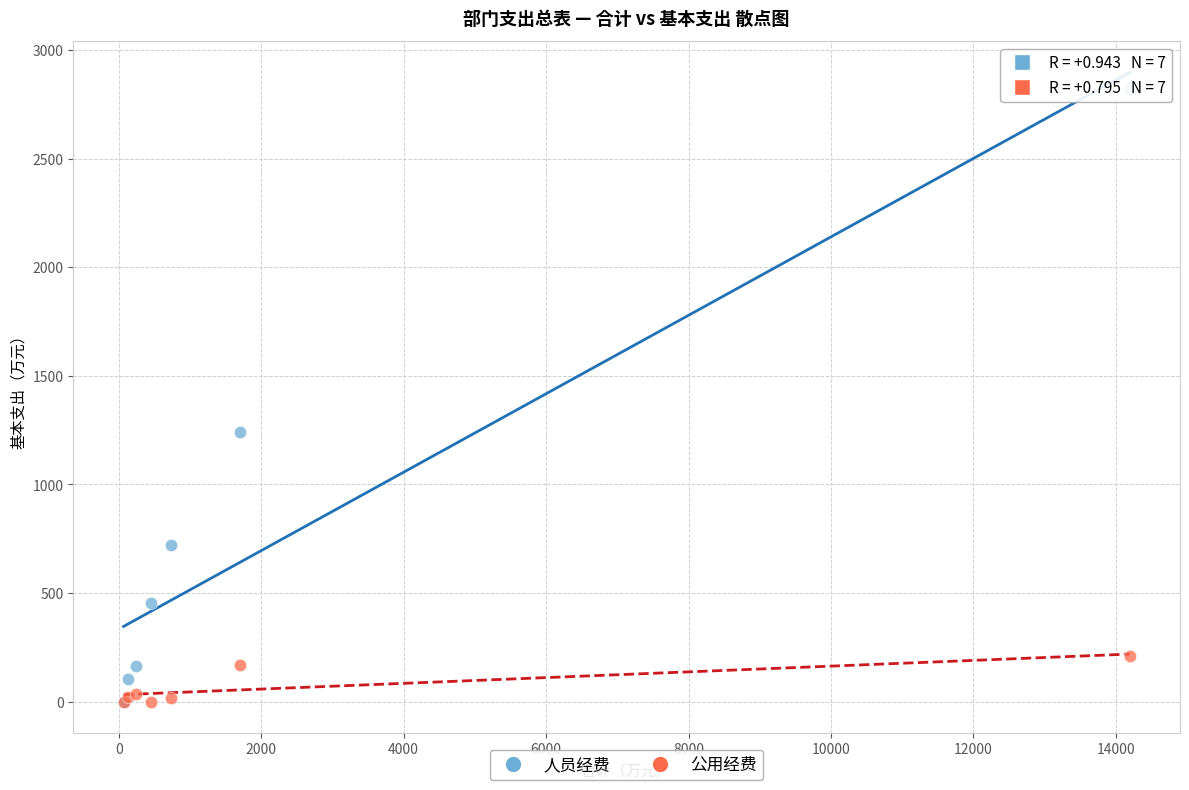

In the 人员经费 series, what Y value is closest to 1409?

1242.0